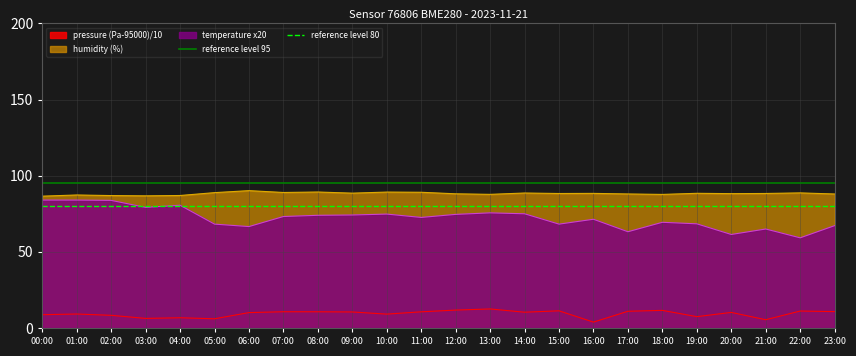

What is the total value across all series at 13:00?

350.8